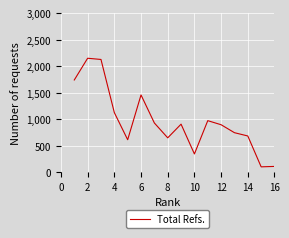

What is the sum of all values?

15602